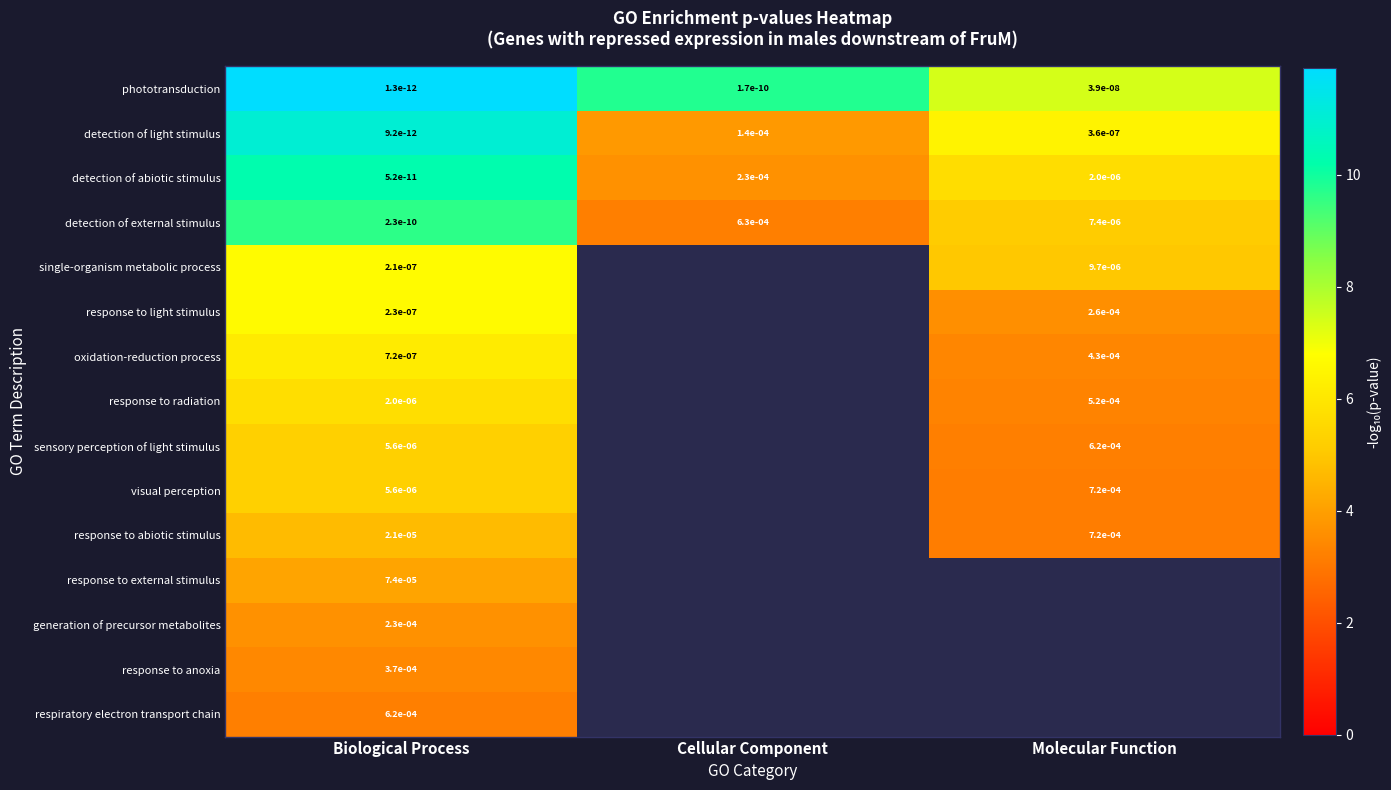

What is the total value across all series at Biological Process?

97.6